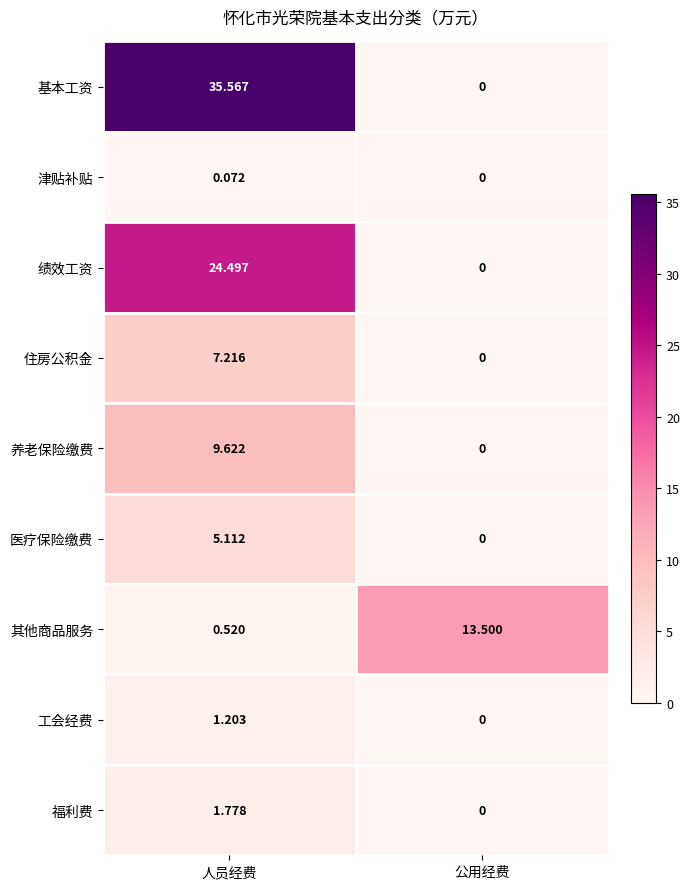

Which series changed the most between 人员经费 and 公用经费?

基本工资